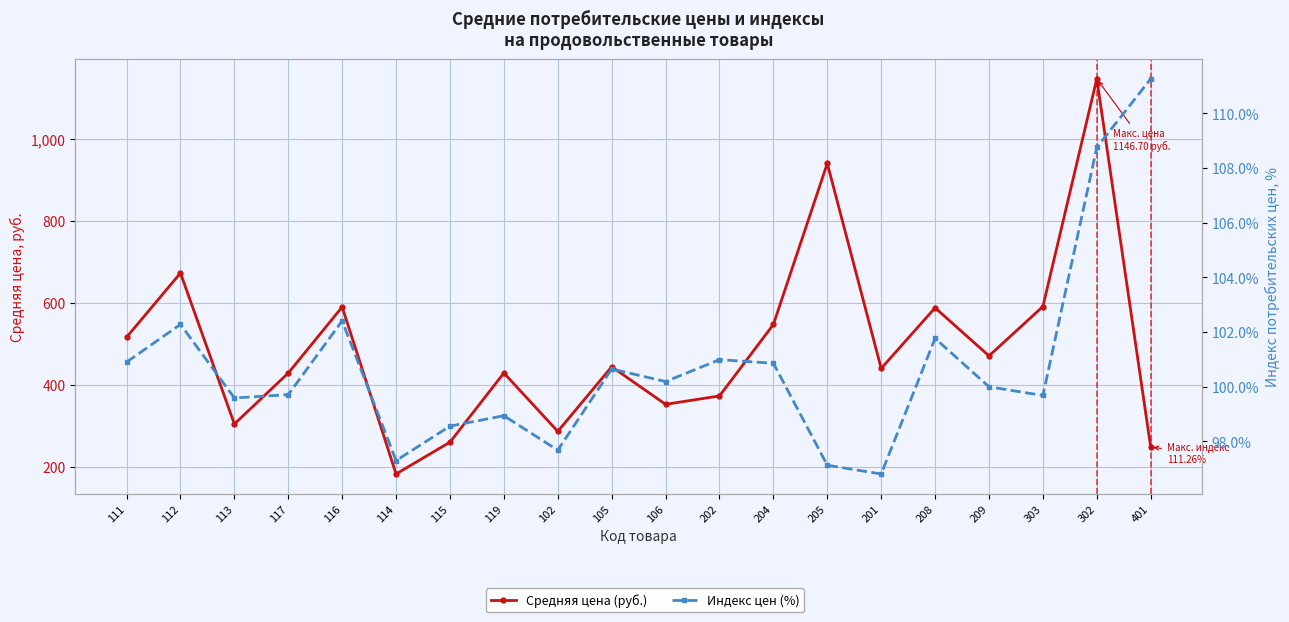

List the series in order of their peak value, highest first.

Средняя цена (руб.), Индекс цен (%)